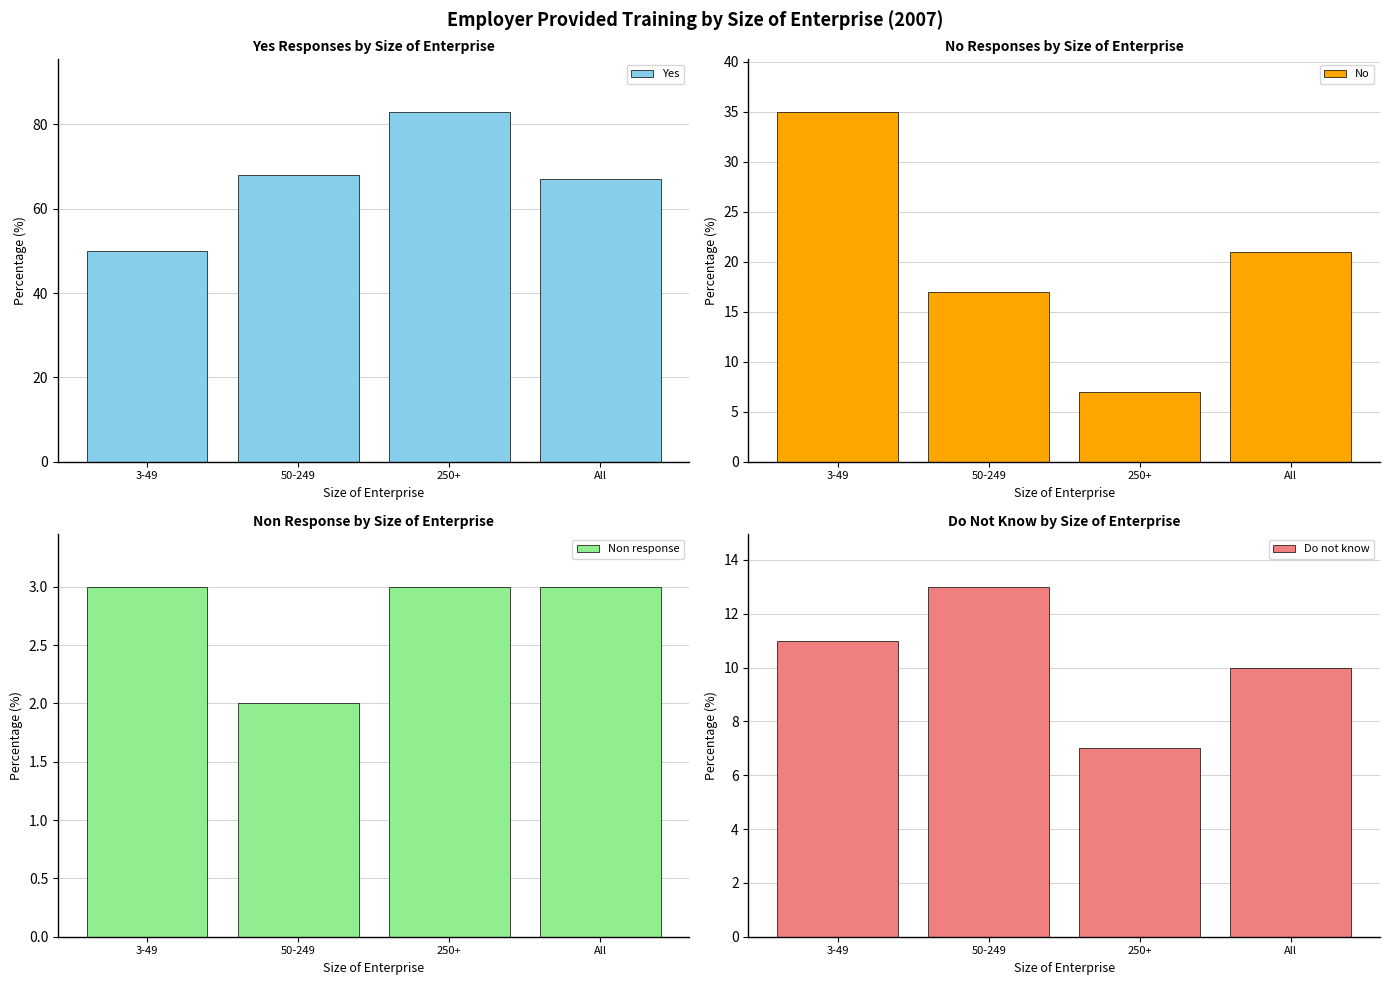

Between 250+ and 3-49, which is larger?

250+